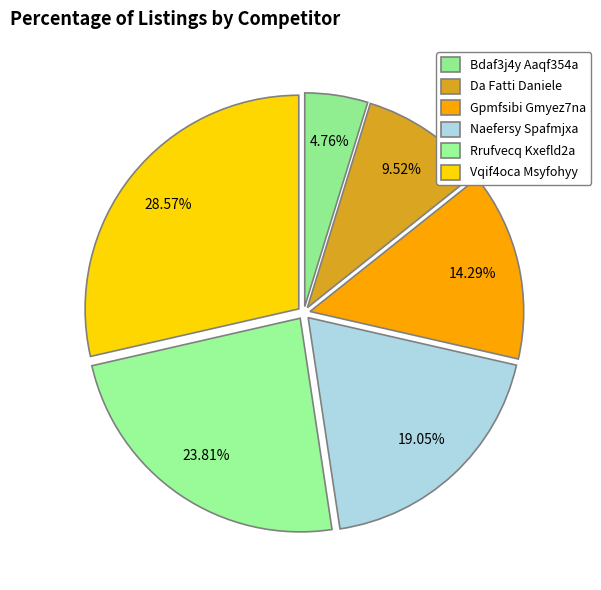

Is there a majority slice in this chart?

No